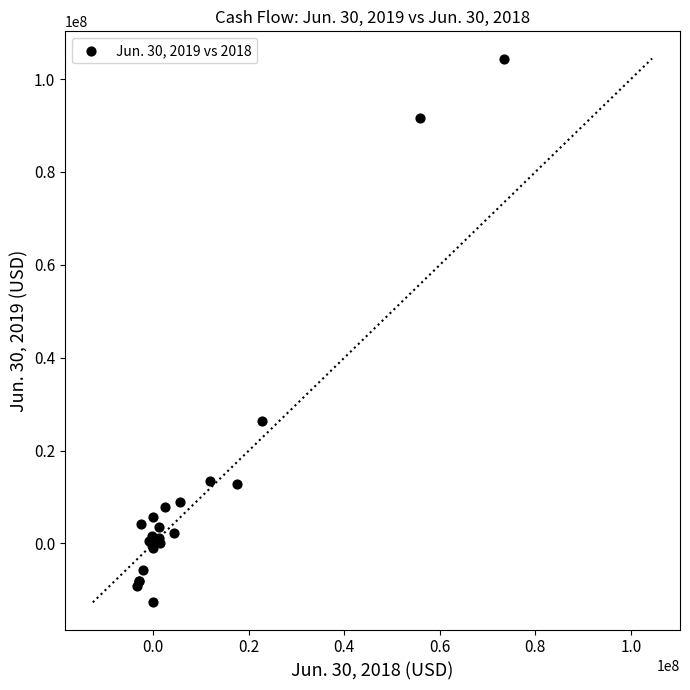

What Y value in the scatter plot is closest to 45876000?

26362000